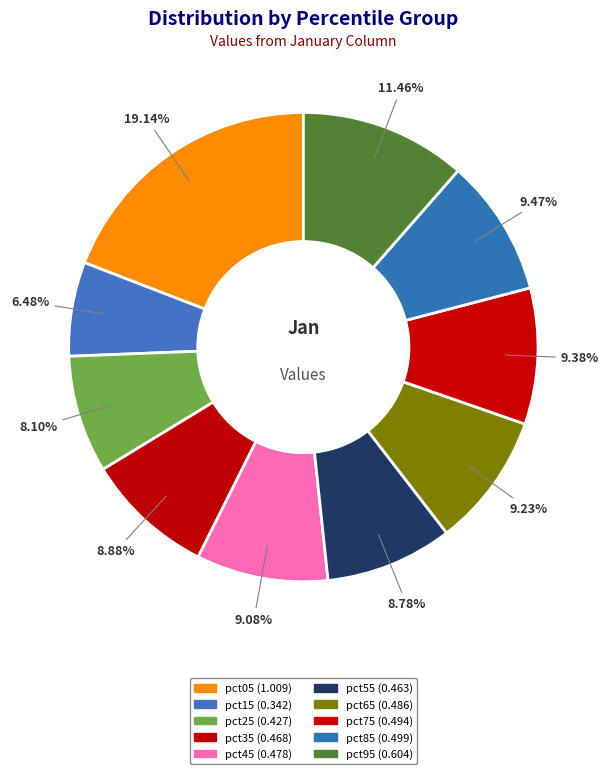

Rank the categories by value from highest to lowest.

pct05, pct95, pct85, pct75, pct65, pct45, pct35, pct55, pct25, pct15